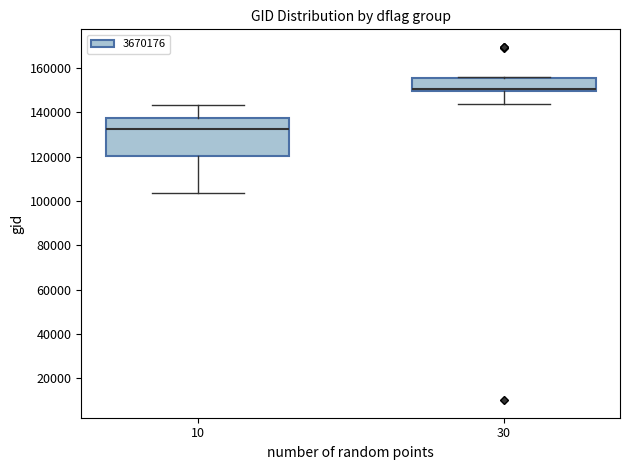

Which box's median line is the highest?

30